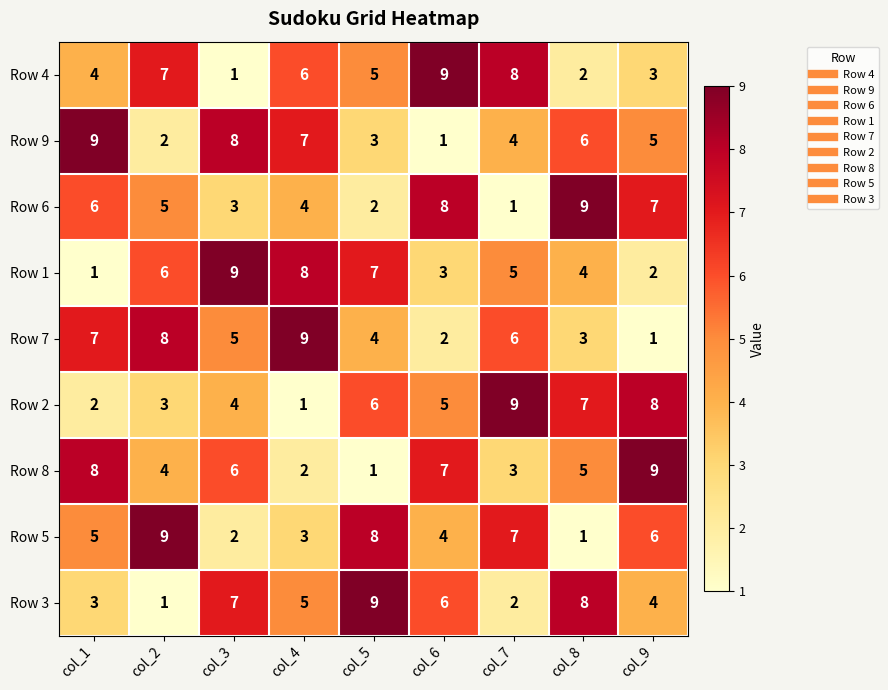

What is the difference between the highest and lowest values at col_8?

8